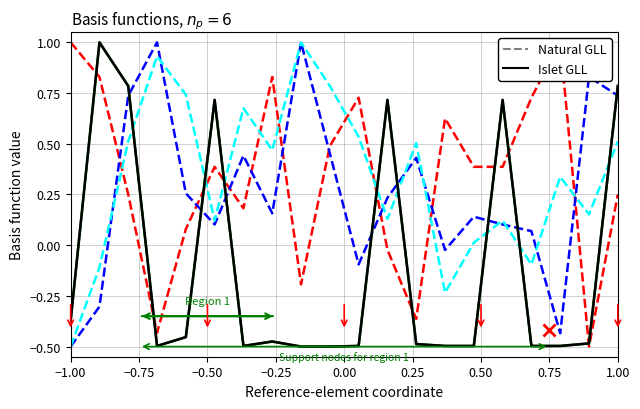

How many intersections are there between BME280_temperature (Dashed) and Min_cycle (Solid)?

9